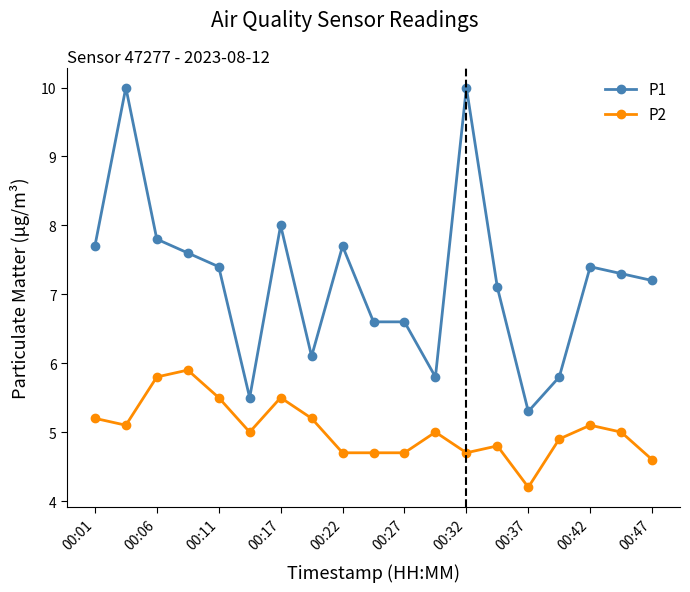

What is the maximum value shown in the chart?

10.0